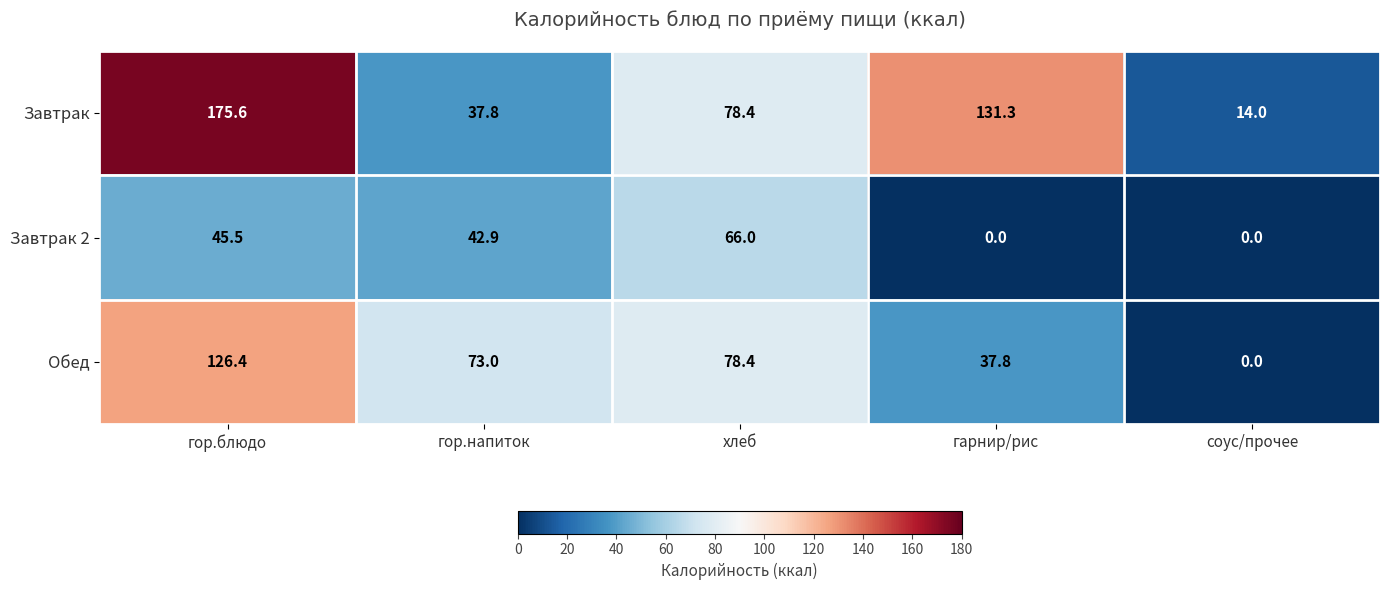

Reading left to right, extract all data points from this chart.

Завтрак: гор.блюдо=175.6	гор.напиток=37.8	хлеб=78.4	гарнир/рис=131.3	соус/прочее=14.0
Завтрак 2: гор.блюдо=45.5	гор.напиток=42.9	хлеб=66.0	гарнир/рис=0.0	соус/прочее=0.0
Обед: гор.блюдо=126.4	гор.напиток=73.0	хлеб=78.4	гарнир/рис=37.8	соус/прочее=0.0